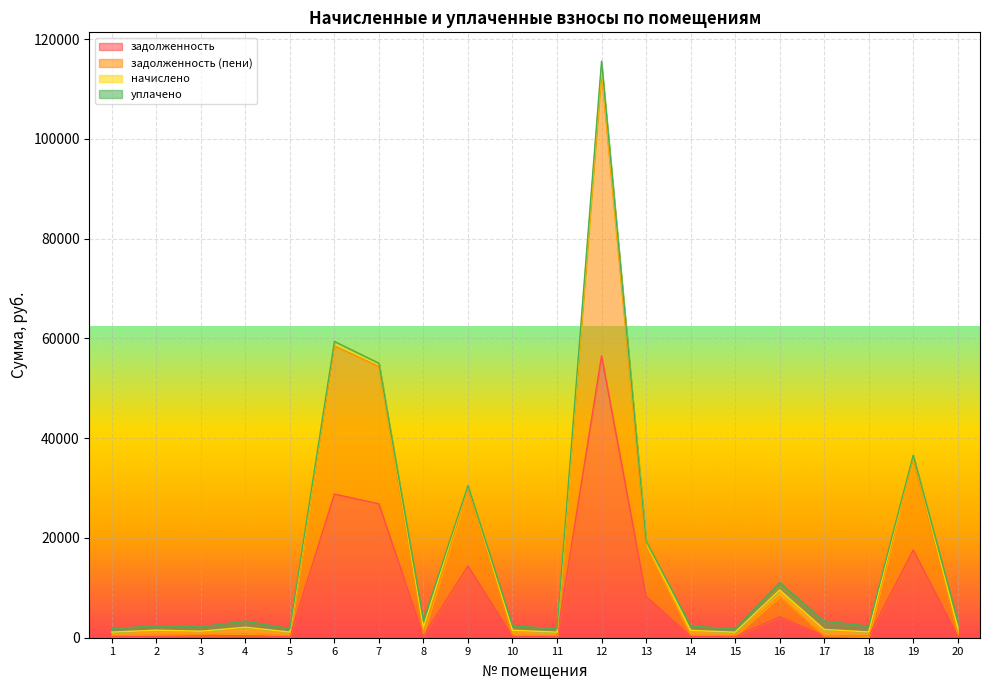

What is the value of the задолженность (пени) point at the 5th from the left?

441.0